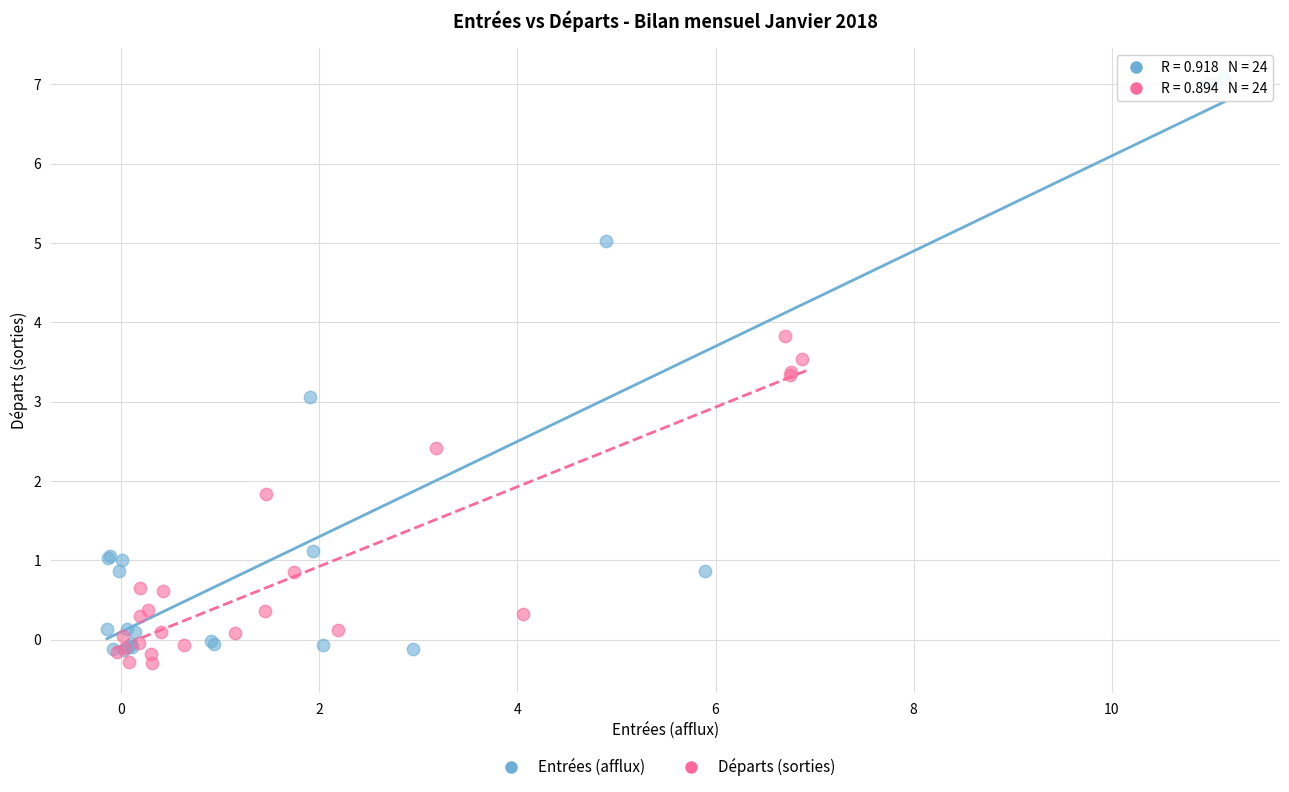

Which series reaches the minimum Y coordinate?

Départs (sorties)